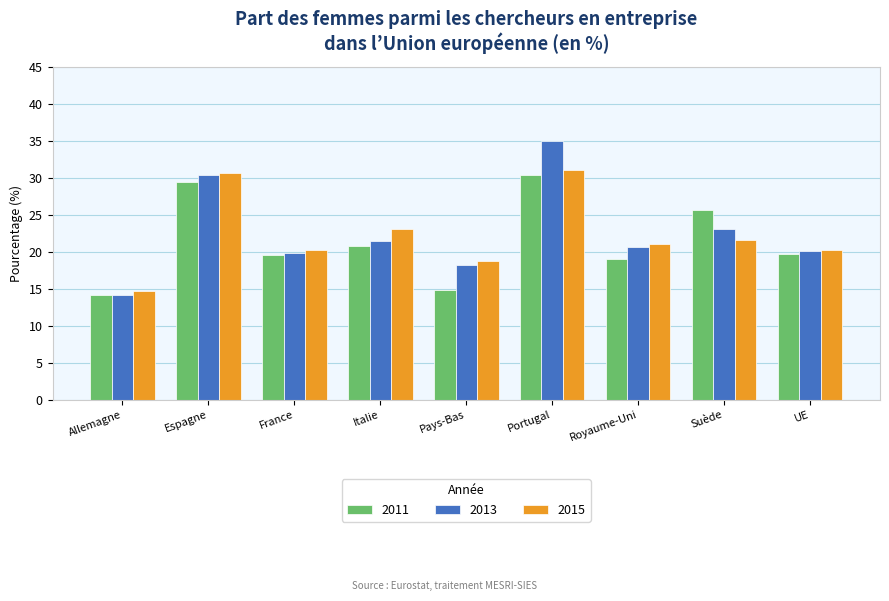

What is the difference between the maximum and minimum values in the 2013 series?

20.9